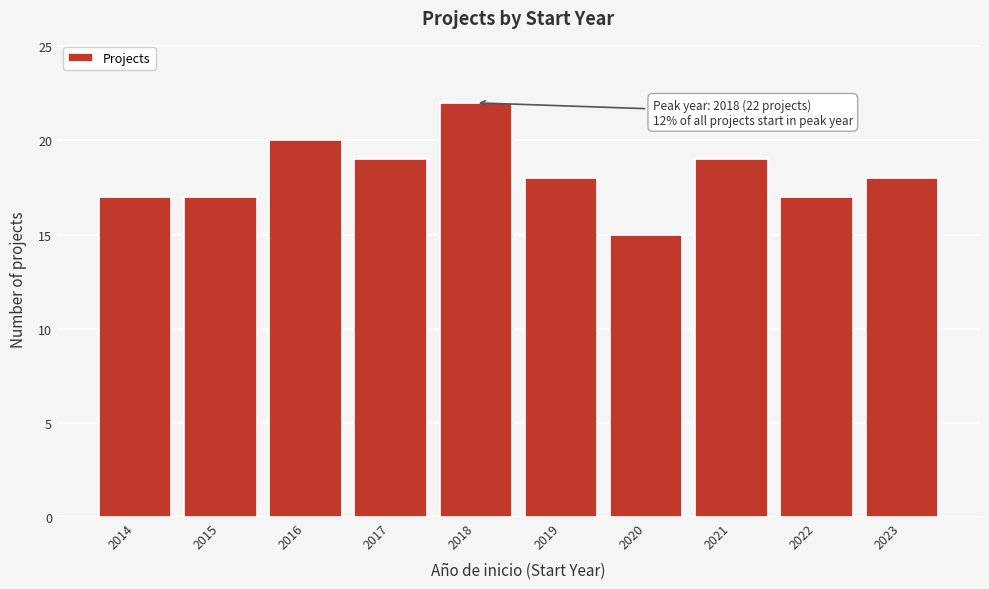

Reading right to left, list all the values displayed in this chart.

2023=18	2022=17	2021=19	2020=15	2019=18	2018=22	2017=19	2016=20	2015=17	2014=17